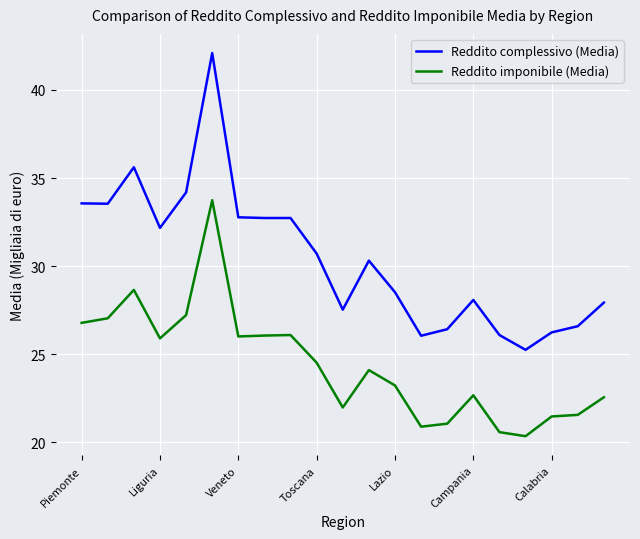

In Reddito imponibile (Media), how many points are higher than both neighbors (excluding endpoints)?

5